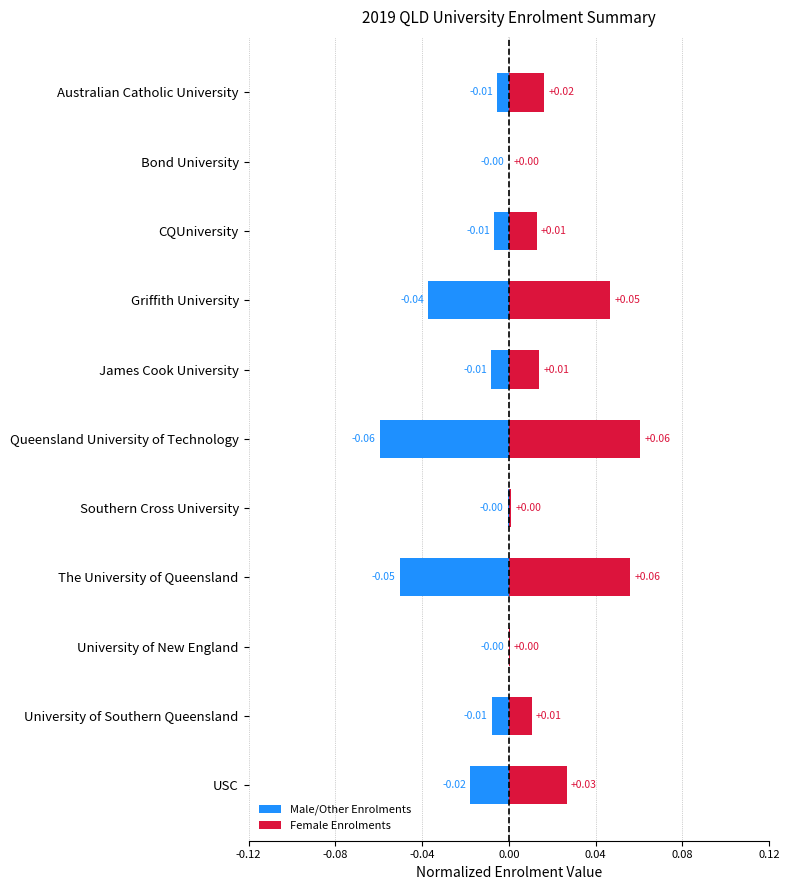

What is the lowest value of the Male/Other Enrolments series?

-0.1